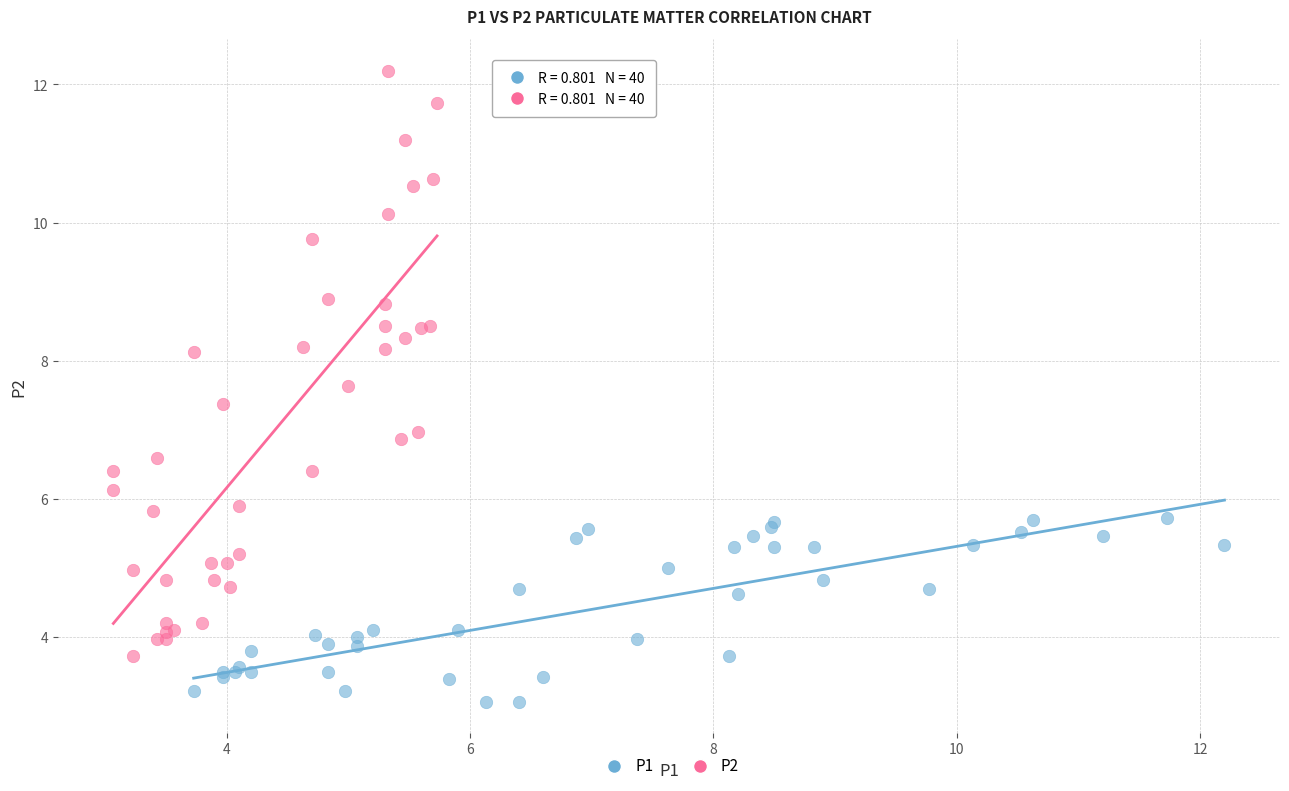

What are all the series names shown in the legend?

P1, P2